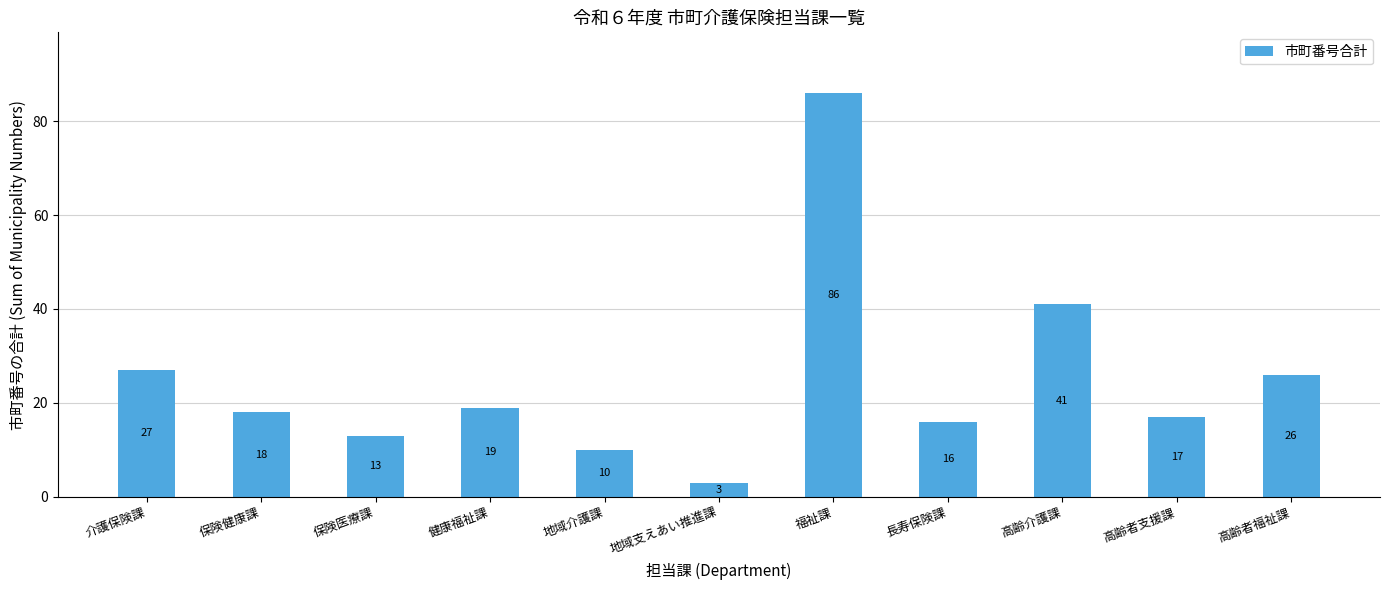

Rank the categories by value from lowest to highest.

地域支えあい推進課, 地域介護課, 保険医療課, 長寿保険課, 高齢者支援課, 保険健康課, 健康福祉課, 高齢者福祉課, 介護保険課, 高齢介護課, 福祉課